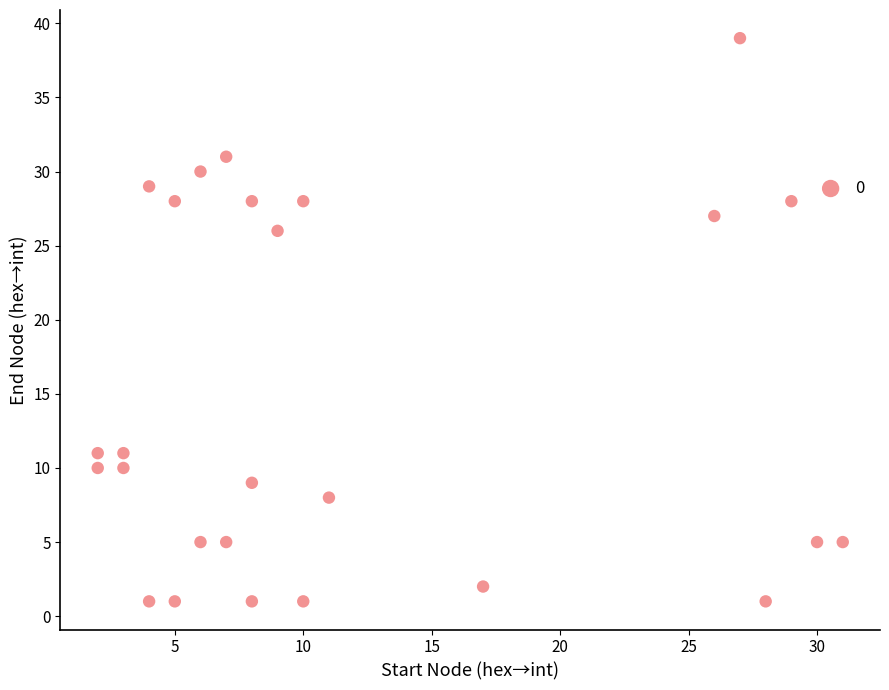

What Y value in the scatter plot is closest to 20?

26